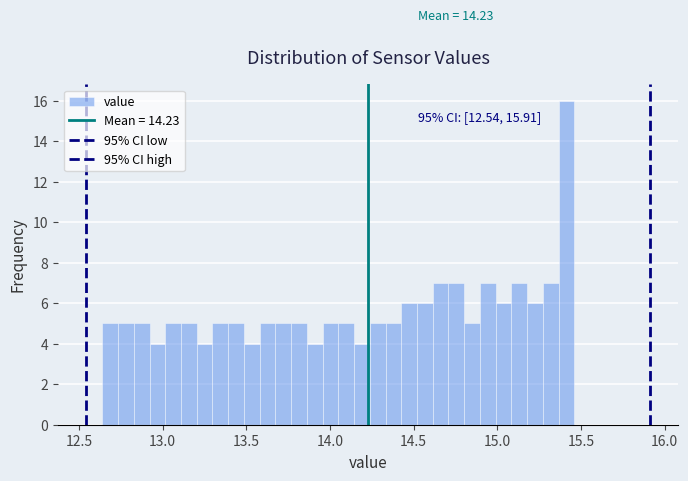

Read against the x-axis, roughly where is the centre of the tallest bar?

15.40